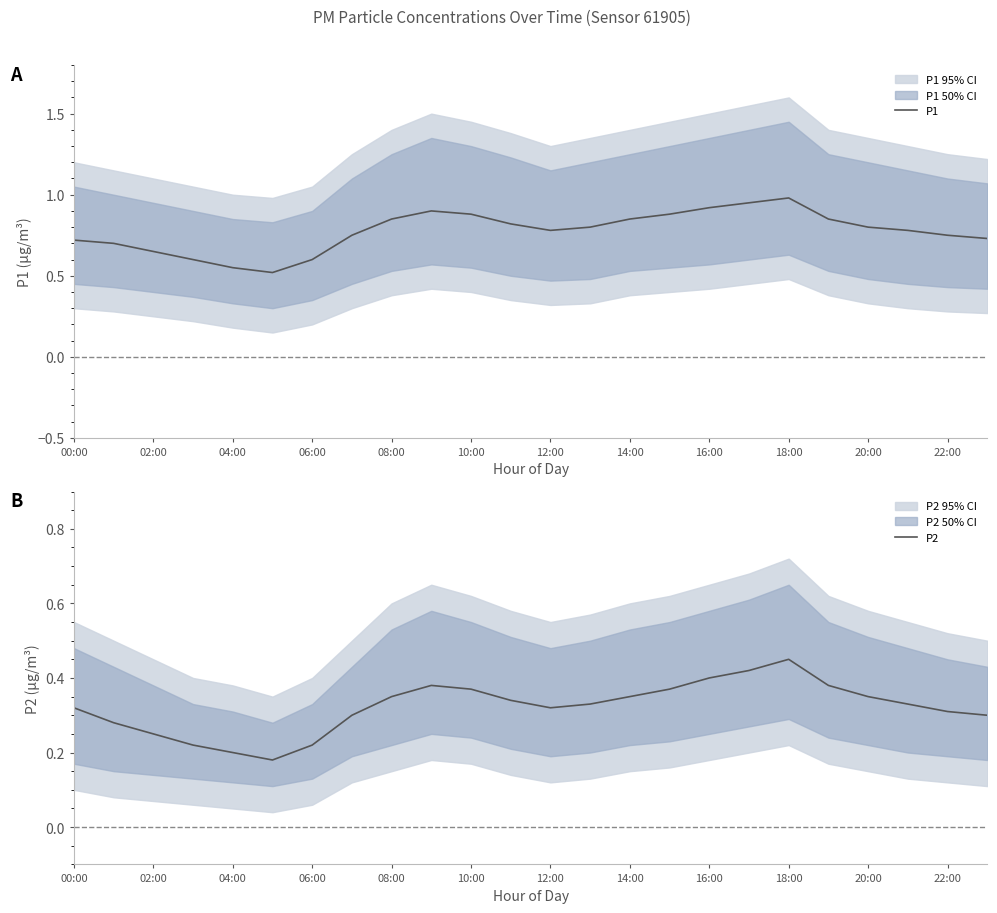

True or false: P1 and P2 intersect in this chart.

False